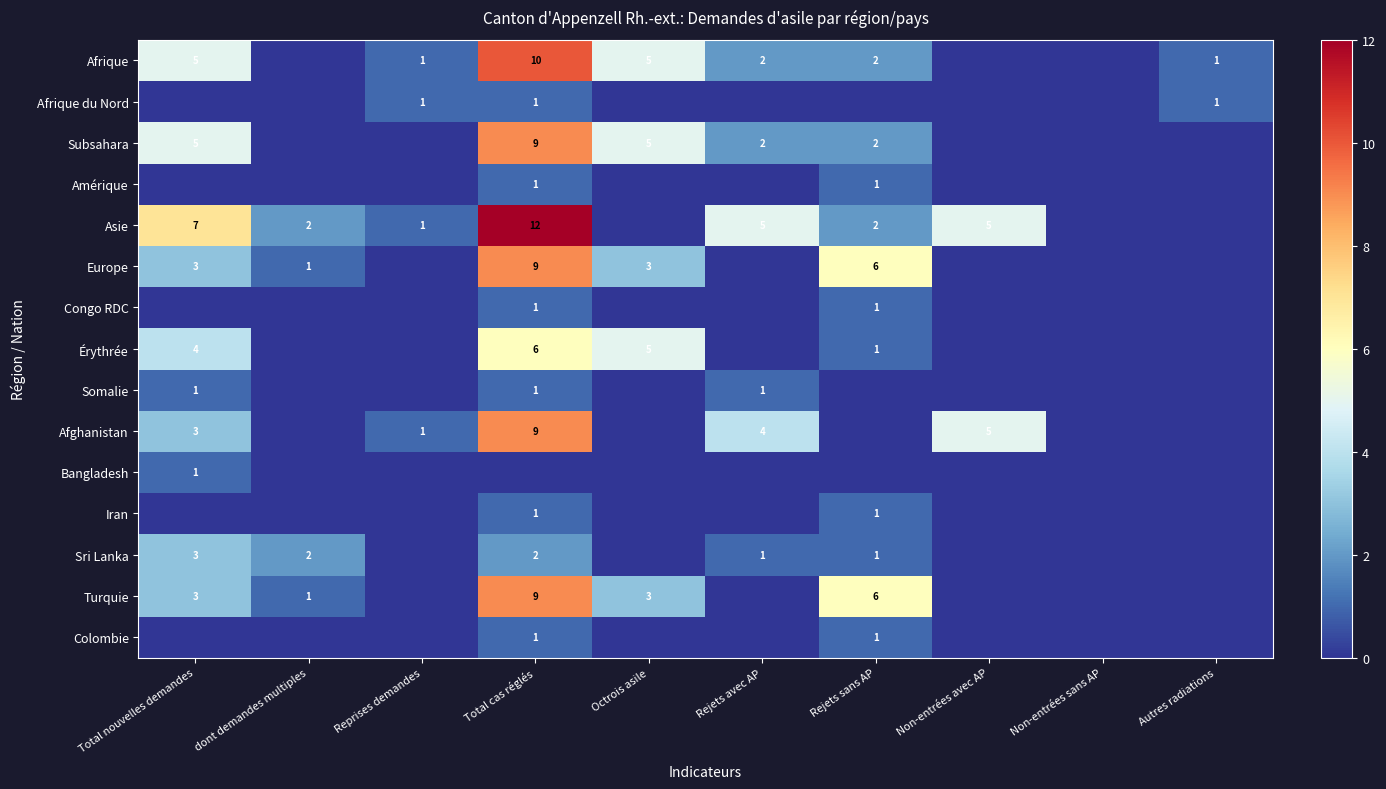

Which series changed the most between Total nouvelles demandes and Non-entrées sans AP?

Asie